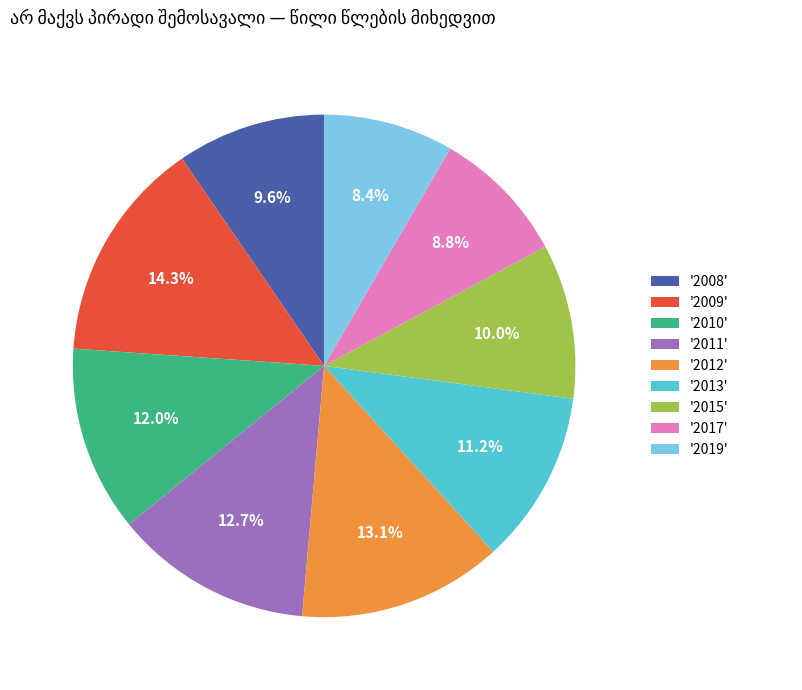

Which slice is the largest?

'2009'